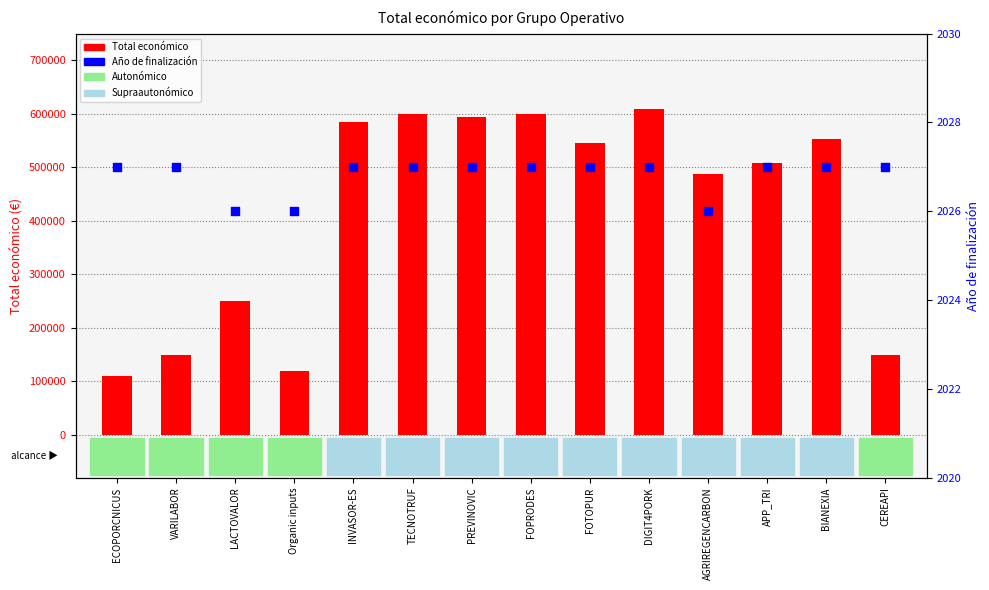

At how many categories does at least one series exceed 284440?

9